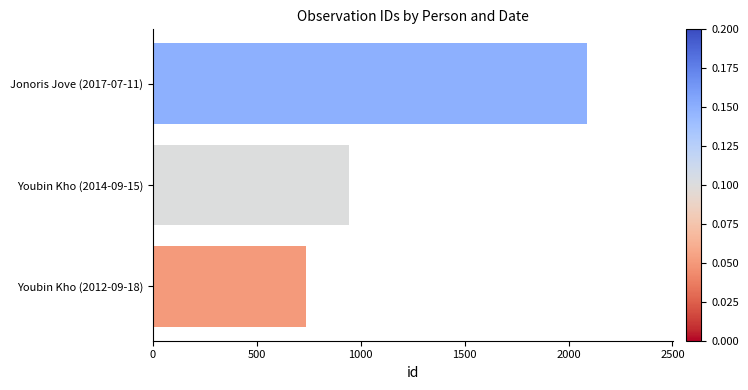

Reading bottom to top, extract all data points from this chart.

Youbin Kho (2012-09-18)=739	Youbin Kho (2014-09-15)=945	Jonoris Jove (2017-07-11)=2087